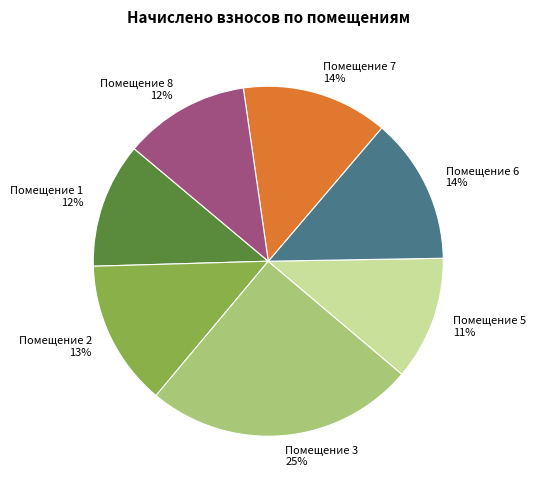

Which category has the biggest portion of the pie?

Помещение 3